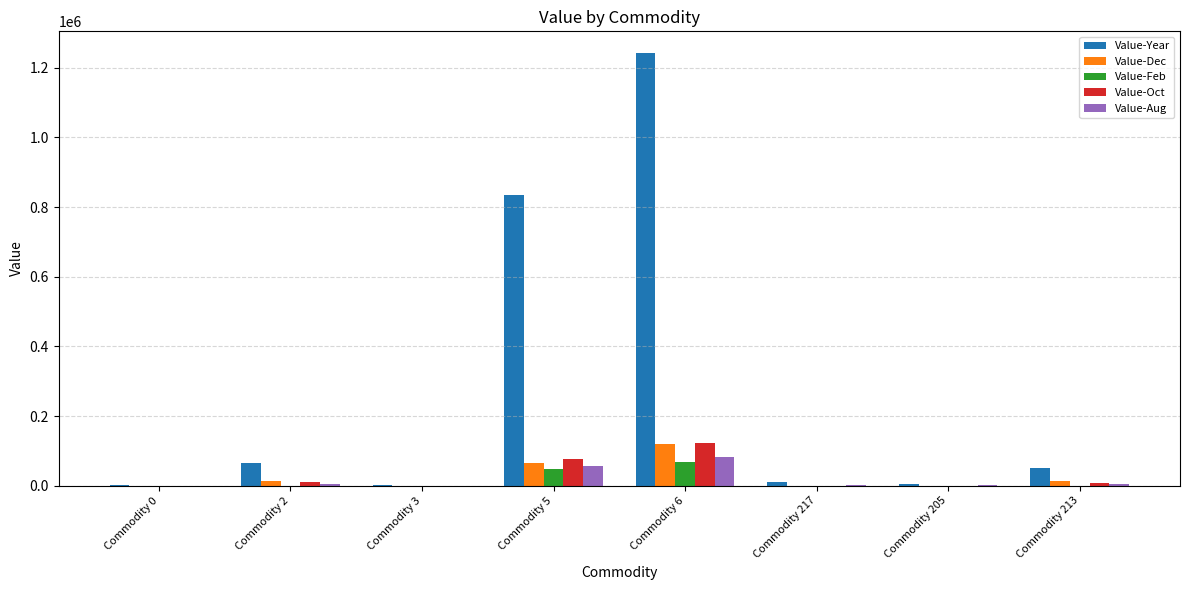

How many series are shown in this chart?

5